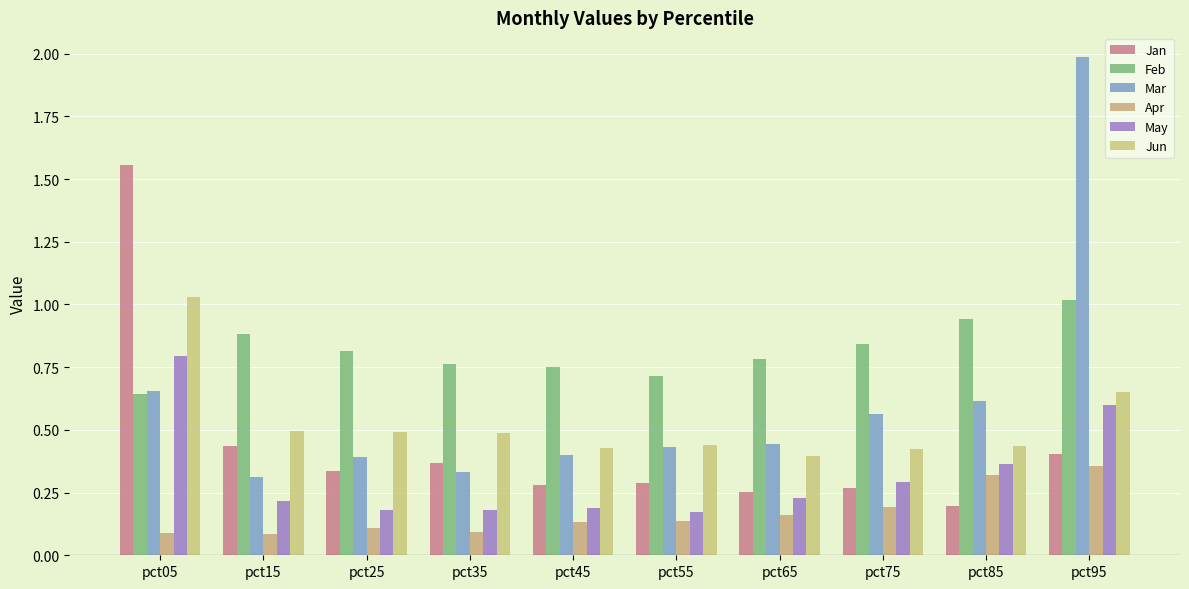

Reading left to right, extract all data points from this chart.

Jan: pct05=1.6	pct15=0.4	pct25=0.3	pct35=0.4	pct45=0.3	pct55=0.3	pct65=0.3	pct75=0.3	pct85=0.2	pct95=0.4
Feb: pct05=0.6	pct15=0.9	pct25=0.8	pct35=0.8	pct45=0.8	pct55=0.7	pct65=0.8	pct75=0.8	pct85=0.9	pct95=1.0
Mar: pct05=0.7	pct15=0.3	pct25=0.4	pct35=0.3	pct45=0.4	pct55=0.4	pct65=0.4	pct75=0.6	pct85=0.6	pct95=2.0
Apr: pct05=0.1	pct15=0.1	pct25=0.1	pct35=0.1	pct45=0.1	pct55=0.1	pct65=0.2	pct75=0.2	pct85=0.3	pct95=0.4
May: pct05=0.8	pct15=0.2	pct25=0.2	pct35=0.2	pct45=0.2	pct55=0.2	pct65=0.2	pct75=0.3	pct85=0.4	pct95=0.6
Jun: pct05=1.0	pct15=0.5	pct25=0.5	pct35=0.5	pct45=0.4	pct55=0.4	pct65=0.4	pct75=0.4	pct85=0.4	pct95=0.7